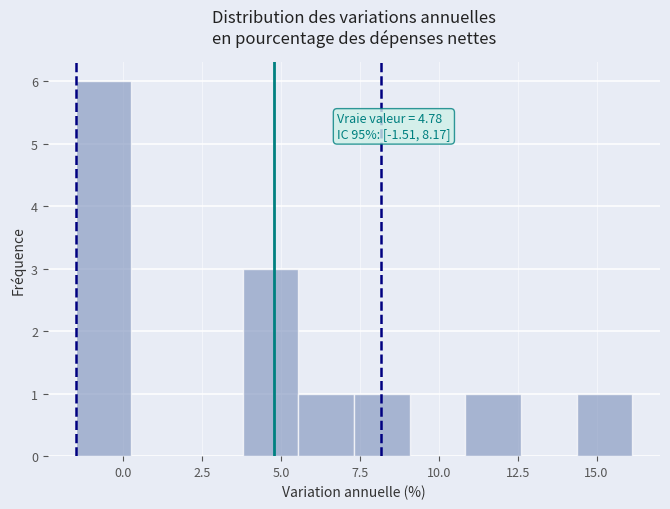

Read against the x-axis, roughly where is the centre of the tallest bar?

-0.5